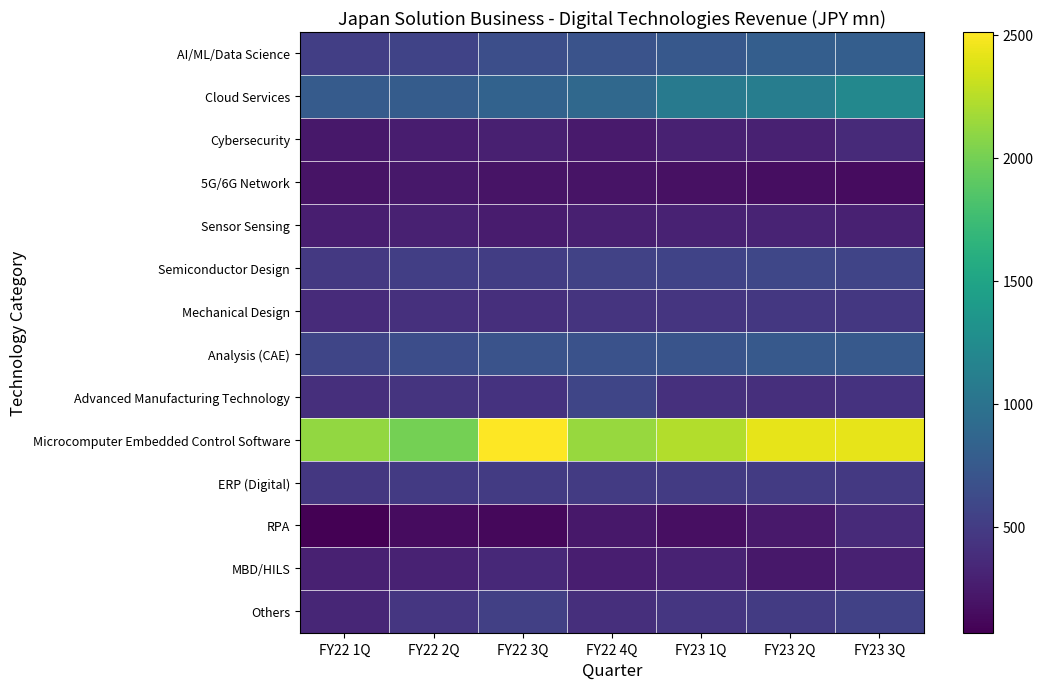

At how many categories does at least one series exceed 1061?

7